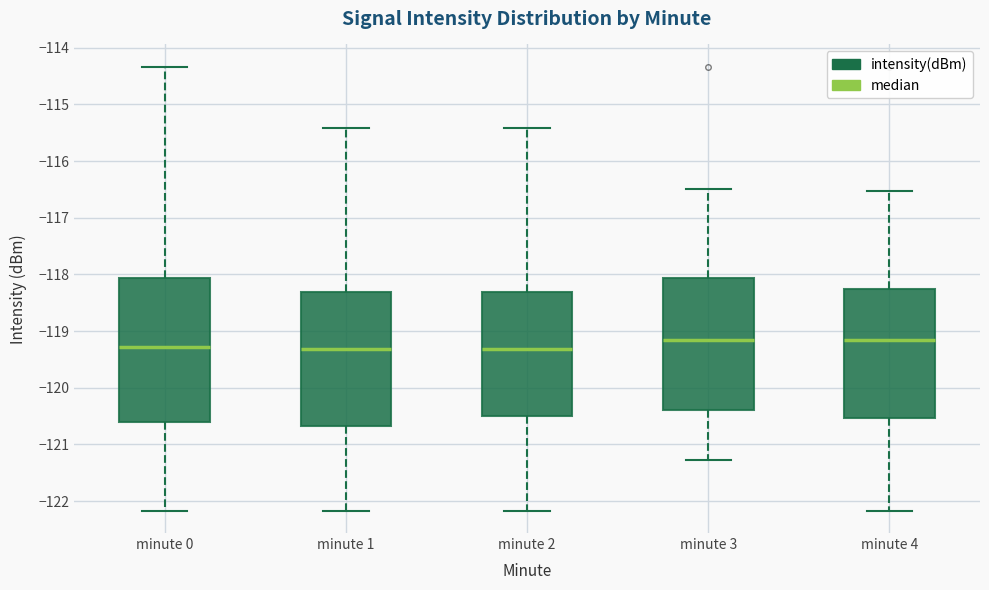

Which box is the tallest, from its lower edge to its upper edge?

minute 0